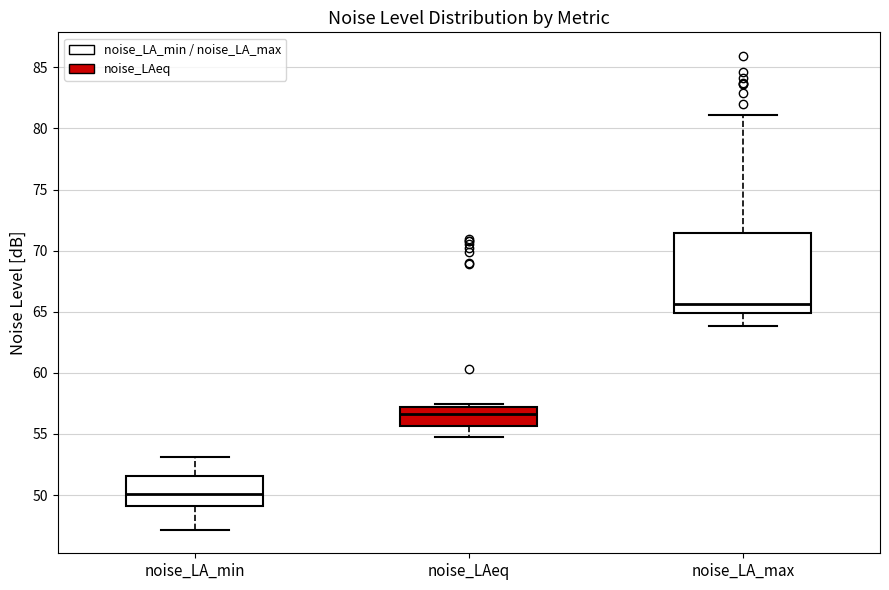

Reading left to right, read every box against the y-axis: the position of its median line, the range the box covers, and the ends of its whiskers. The values are not printed on the chart, so give them approximately, as read against the axis.

noise_LA_min: median 50.0, box 49.0 to 51.5, whiskers 47.0 to 53.0
noise_LAeq: median 56.5, box 55.5 to 57.0, whiskers 55.0 to 57.5
noise_LA_max: median 65.5, box 65.0 to 71.5, whiskers 64.0 to 81.0